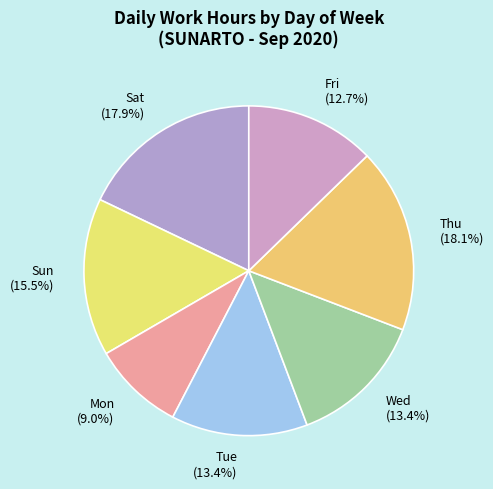

What is the smallest slice in the pie chart?

Mon (9.0%)